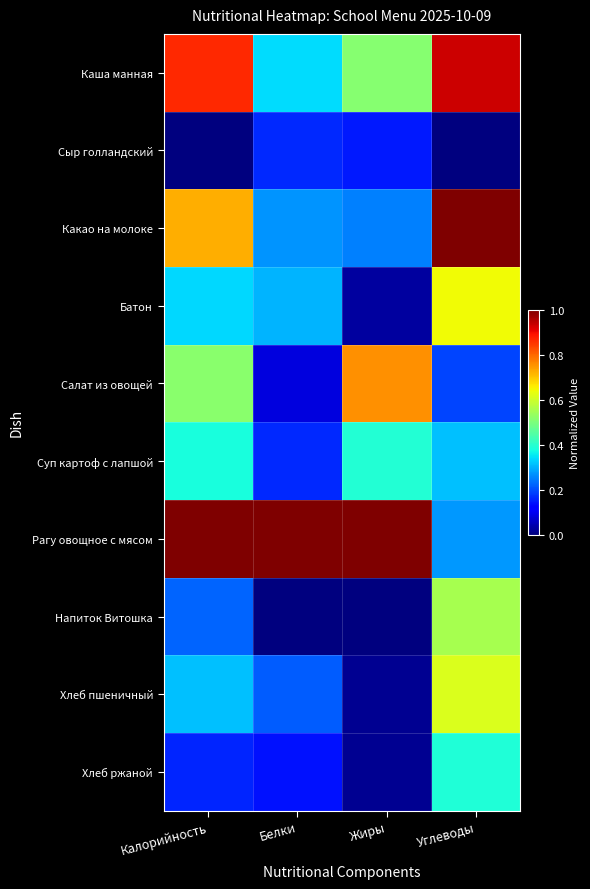

At how many categories does at least one series exceed 0?

4